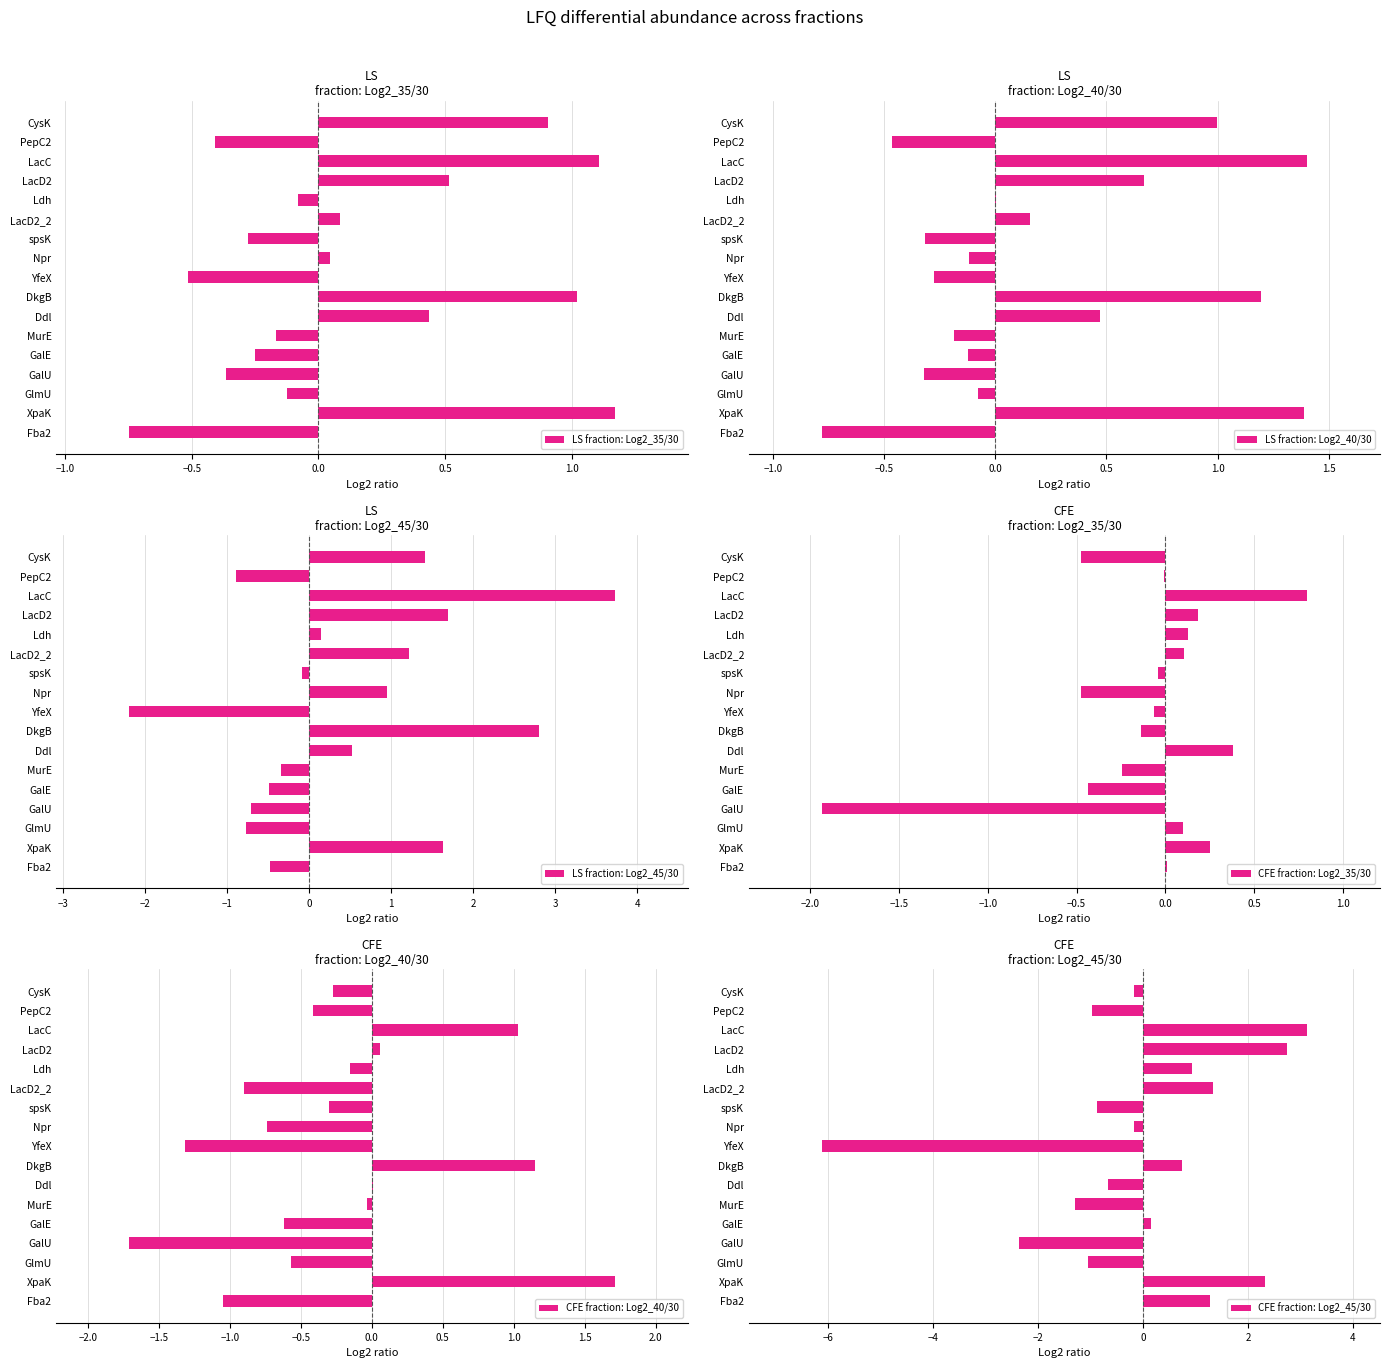

Reading right to left, what are all the values shown in this chart?

LS fraction: Log2_35/30: -0.7	1.2	-0.1	-0.4	-0.3	-0.2	0.4	1.0	-0.5	0.0	-0.3	0.1	-0.1	0.5	1.1	-0.4	0.9
LS fraction: Log2_40/30: -0.8	1.4	-0.1	-0.3	-0.1	-0.2	0.5	1.2	-0.3	-0.1	-0.3	0.2	0.0	0.7	1.4	-0.5	1.0
LS fraction: Log2_45/30: -0.5	1.6	-0.8	-0.7	-0.5	-0.3	0.5	2.8	-2.2	1.0	-0.1	1.2	0.1	1.7	3.7	-0.9	1.4
CFE fraction: Log2_35/30: 0.0	0.3	0.1	-1.9	-0.4	-0.2	0.4	-0.1	-0.1	-0.5	-0.0	0.1	0.1	0.2	0.8	-0.0	-0.5
CFE fraction: Log2_40/30: -1.1	1.7	-0.6	-1.7	-0.6	-0.0	0.0	1.2	-1.3	-0.7	-0.3	-0.9	-0.2	0.1	1.0	-0.4	-0.3
CFE fraction: Log2_45/30: 1.3	2.3	-1.1	-2.4	0.1	-1.3	-0.7	0.7	-6.1	-0.2	-0.9	1.3	0.9	2.7	3.1	-1.0	-0.2